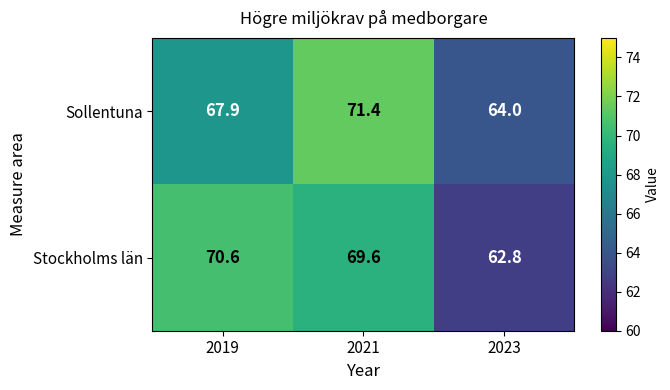

Rank the series at 2021 from lowest to highest value.

Stockholms län, Sollentuna